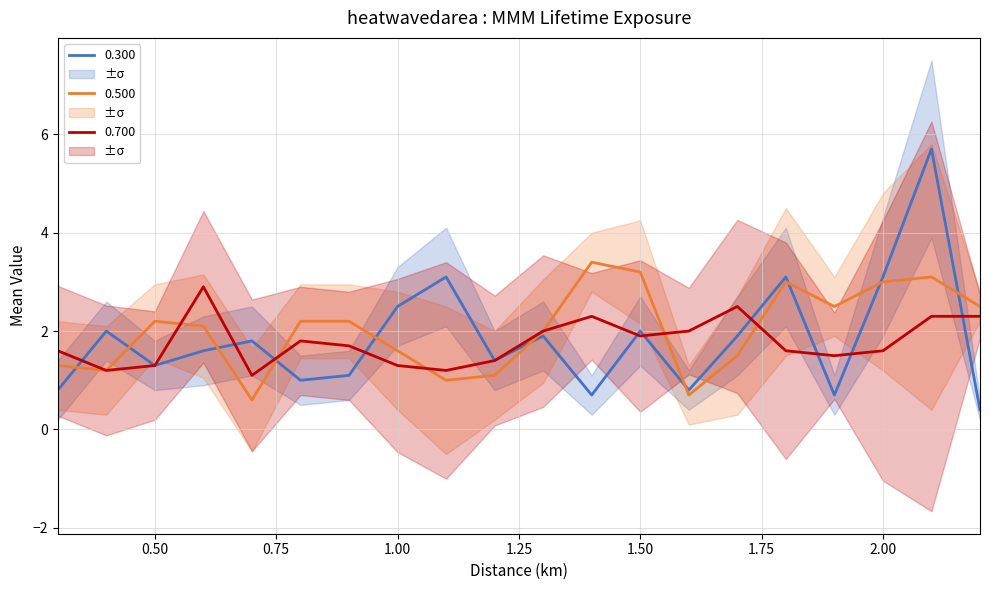

Read the 0.300 value at 2.100.

5.7